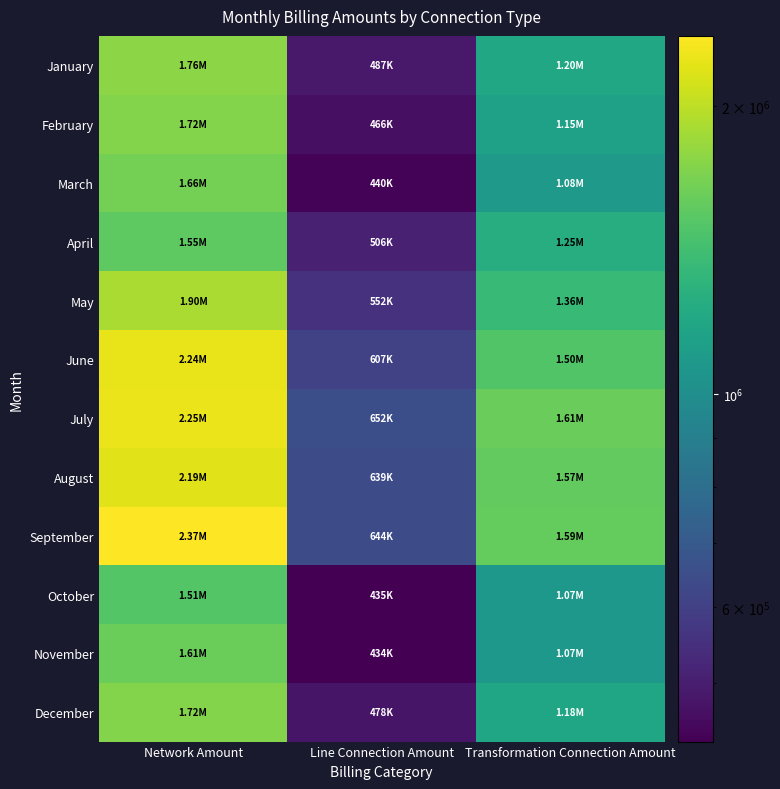

What is the difference between the highest and lowest values at Transformation Connection Amount?

536459.0